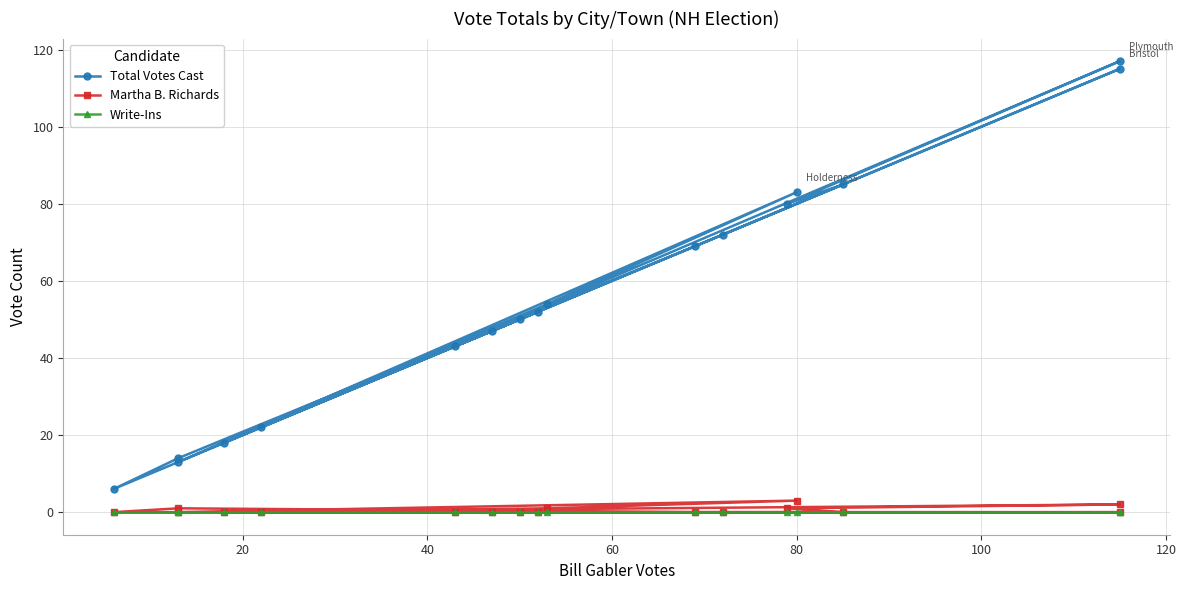

True or false: Total Votes Cast and Write-Ins intersect in this chart.

False